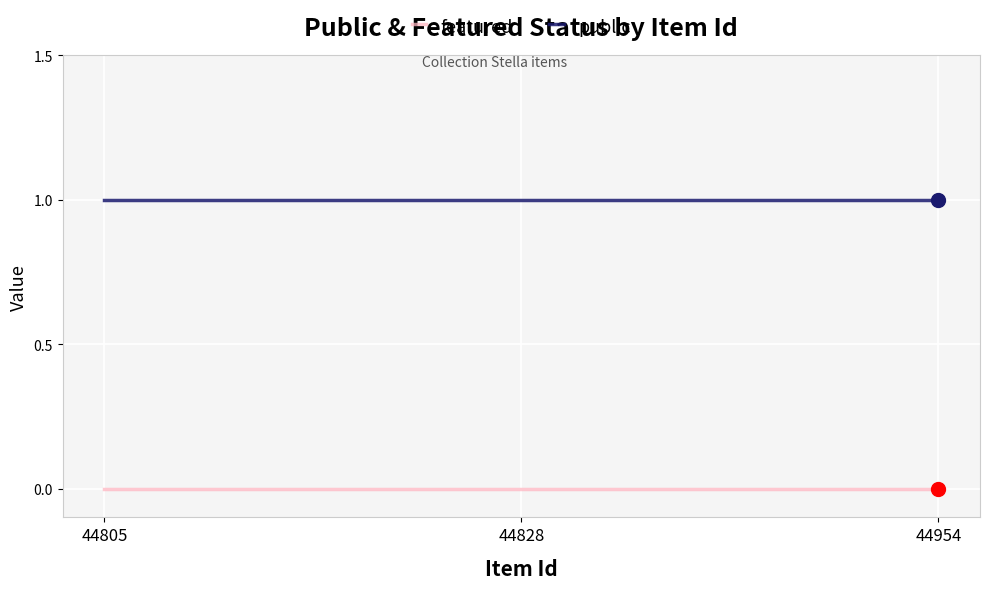

What are all the series names shown in the legend?

featured, public